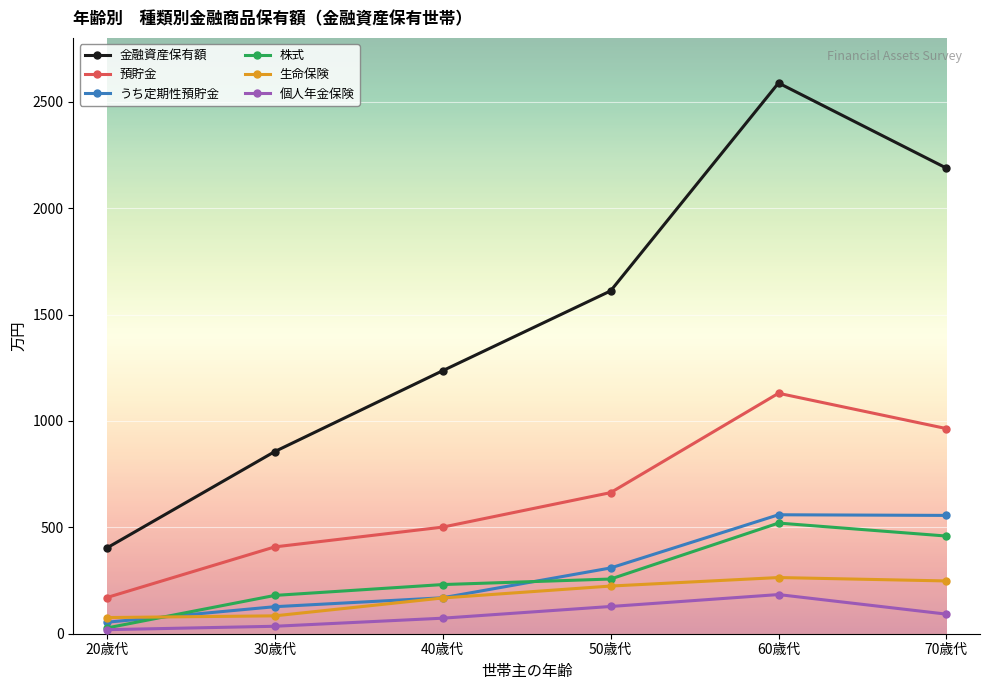

At which label is 生命保険 closest to 170?

40歳代